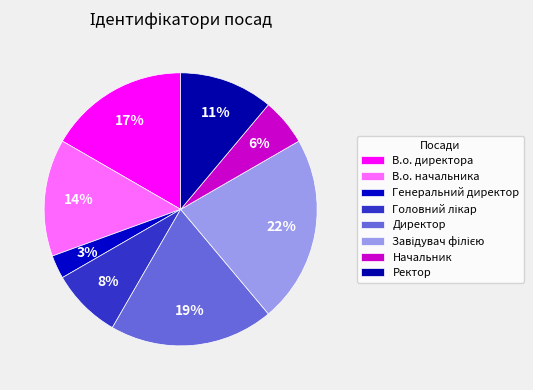

To the nearest percent, what percentage of the pie is Головний лікар?

8%